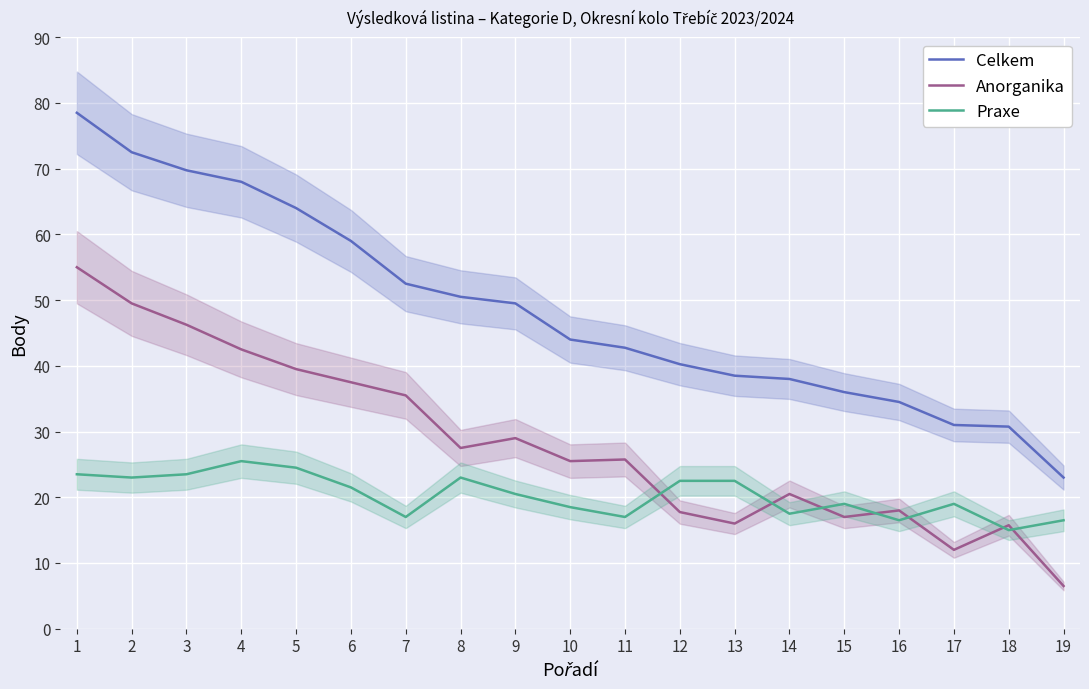

Rank the series by their average value, from highest to lowest.

Celkem, Anorganika, Praxe